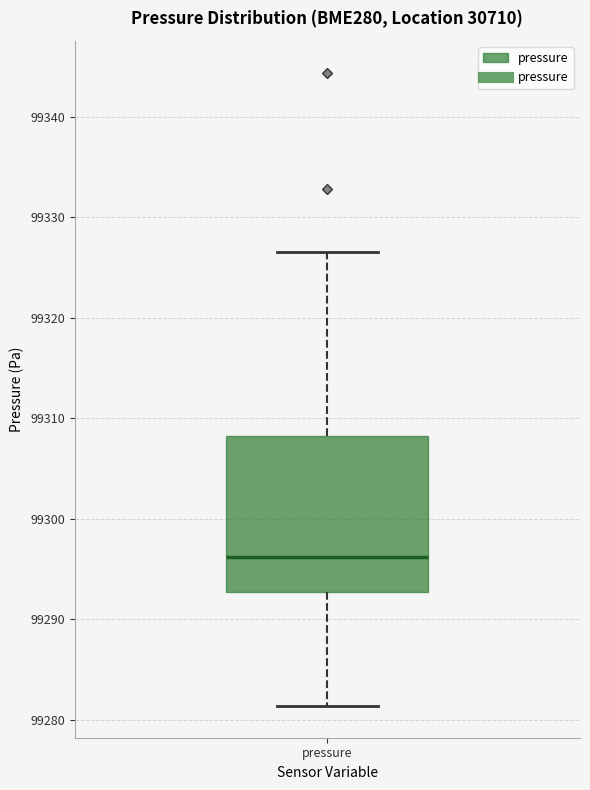

Where is the upper edge of the box for pressure on the y-axis? The values are not printed on the chart, so give them approximately, as read against the axis.

99308